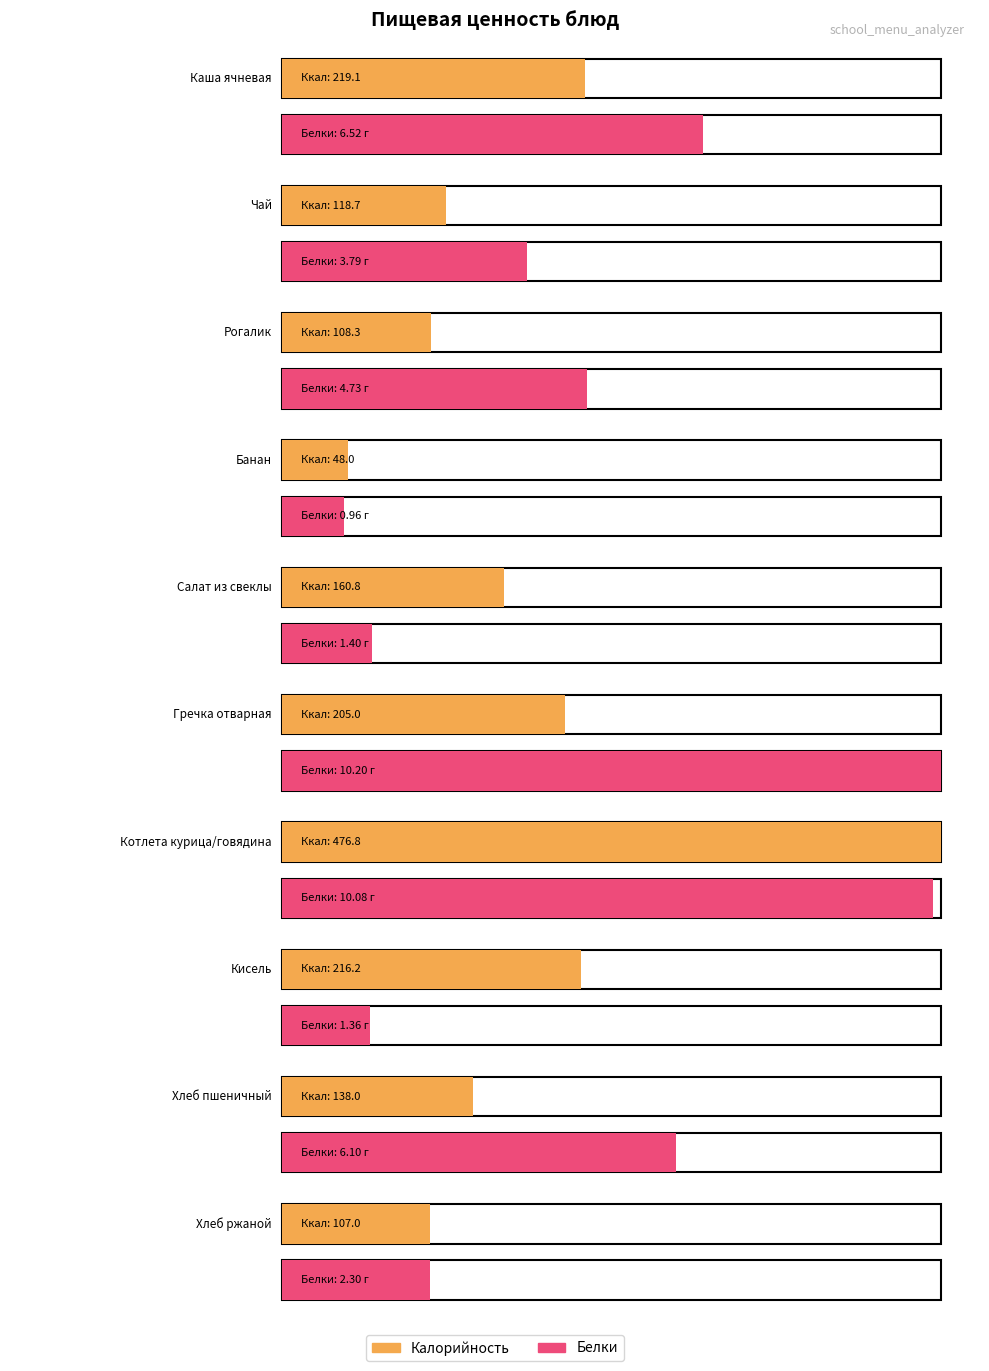

At which label is Калорийность closest to 262?

Каша ячневая